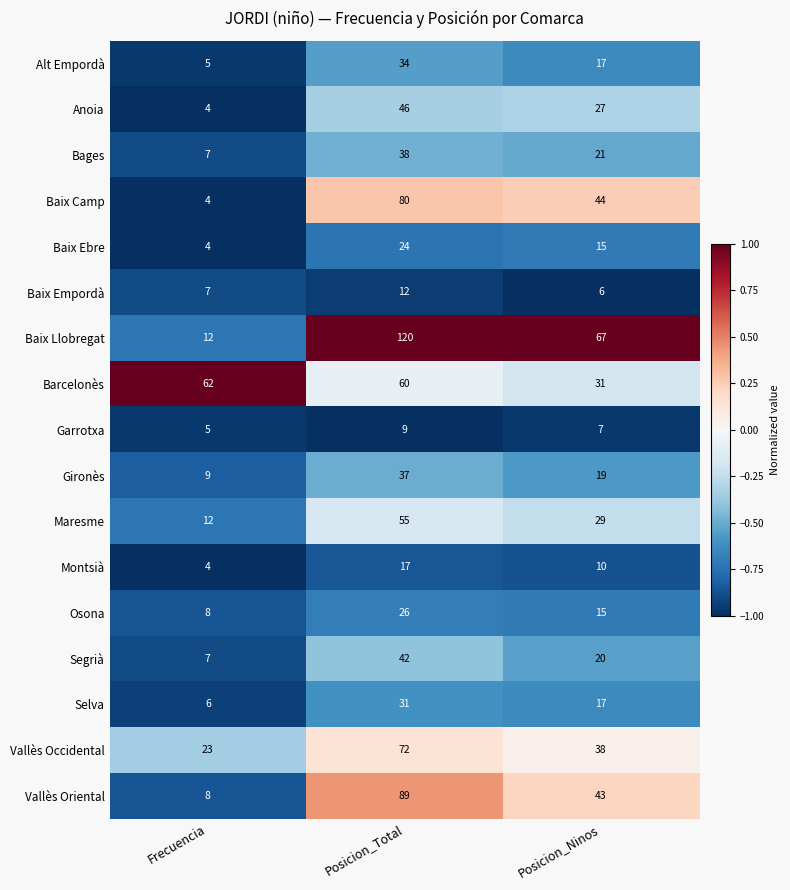

Rank the categories by Baix Empordà value from lowest to highest.

Posicion_Ninos, Frecuencia, Posicion_Total